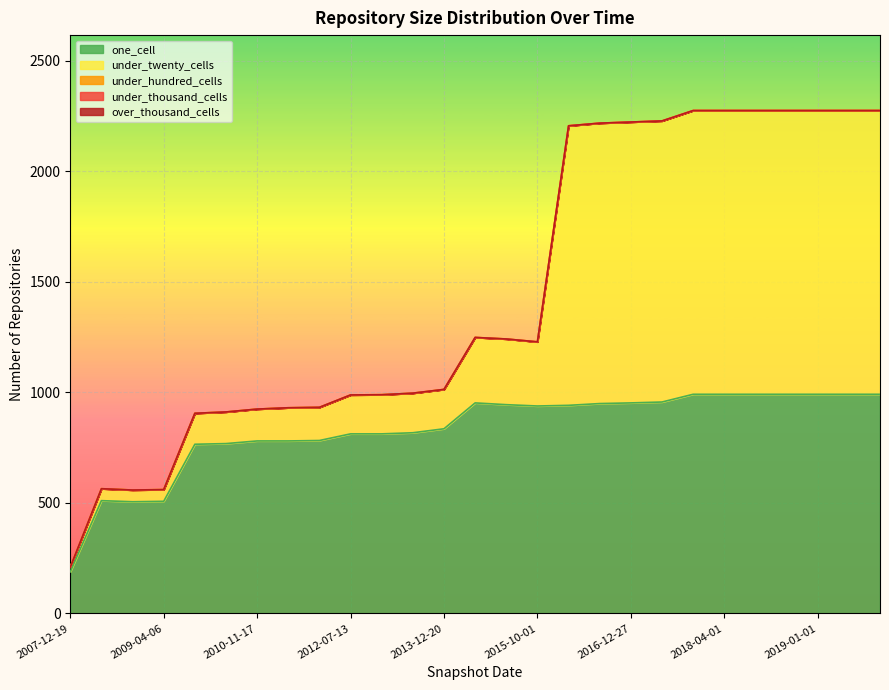

What is the label of the 15th point from the right?

2013-12-20